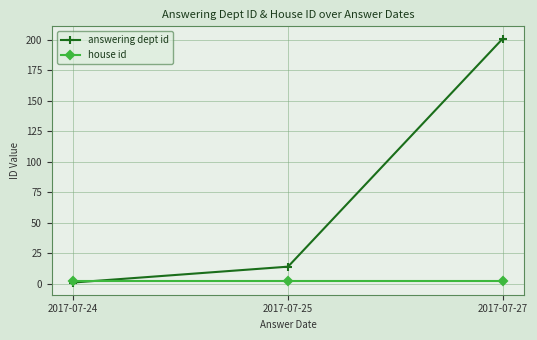

Which series has the widest spread of values?

answering dept id